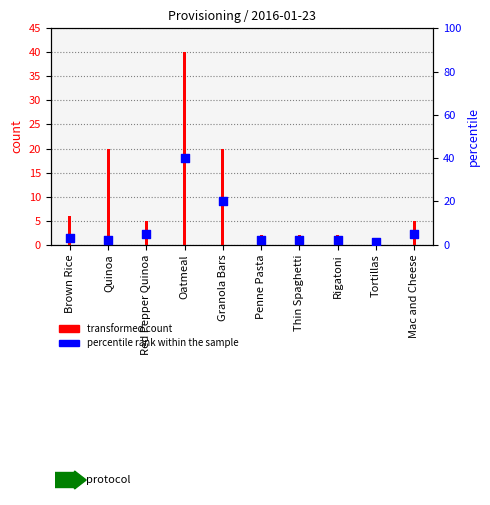

At which category is the sum across all series the highest?

Oatmeal